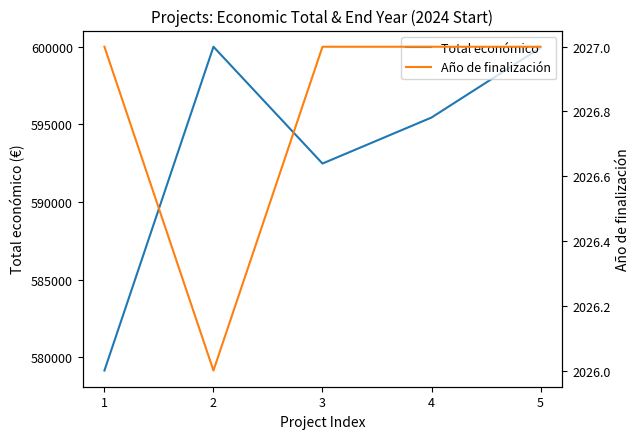

What is the average value of the Año de finalización series?

2027